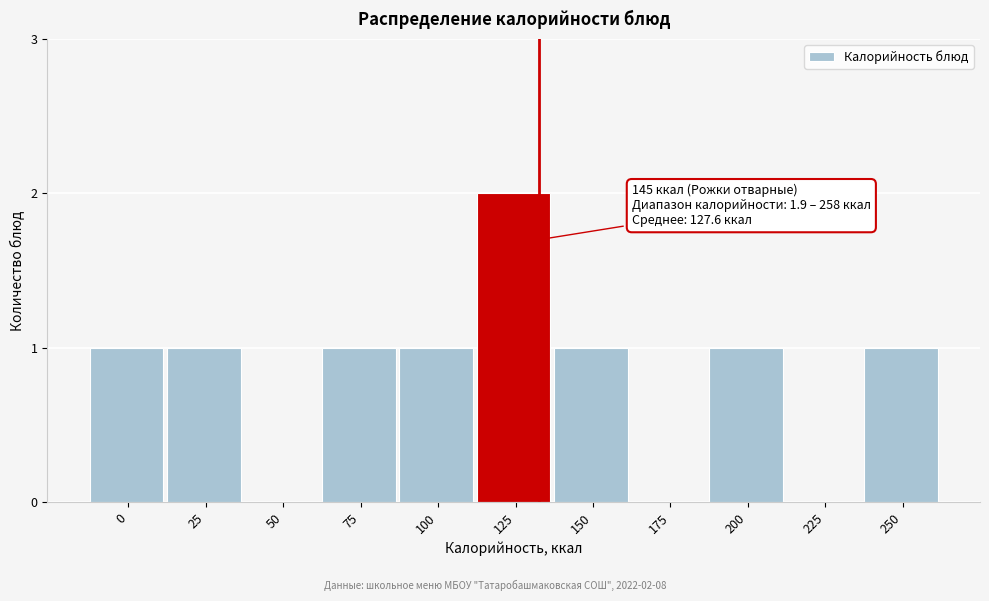

Reading right to left, transcribe all the data shown in this chart.

250=1	225=0	200=1	175=0	150=1	125=2	100=1	75=1	50=0	25=1	0=1